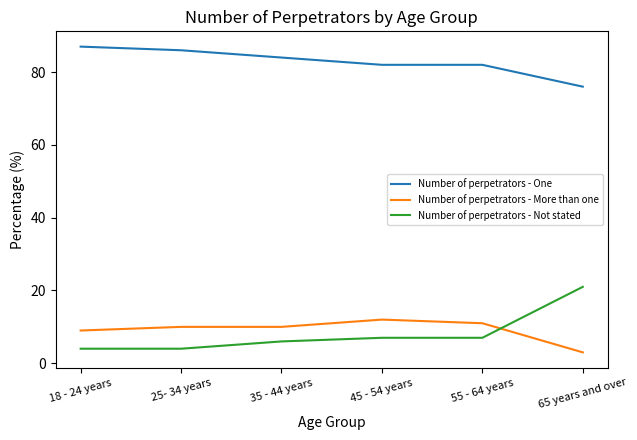

True or false: Number of perpetrators - Not stated has a value of 31 at 65 years and over.

False